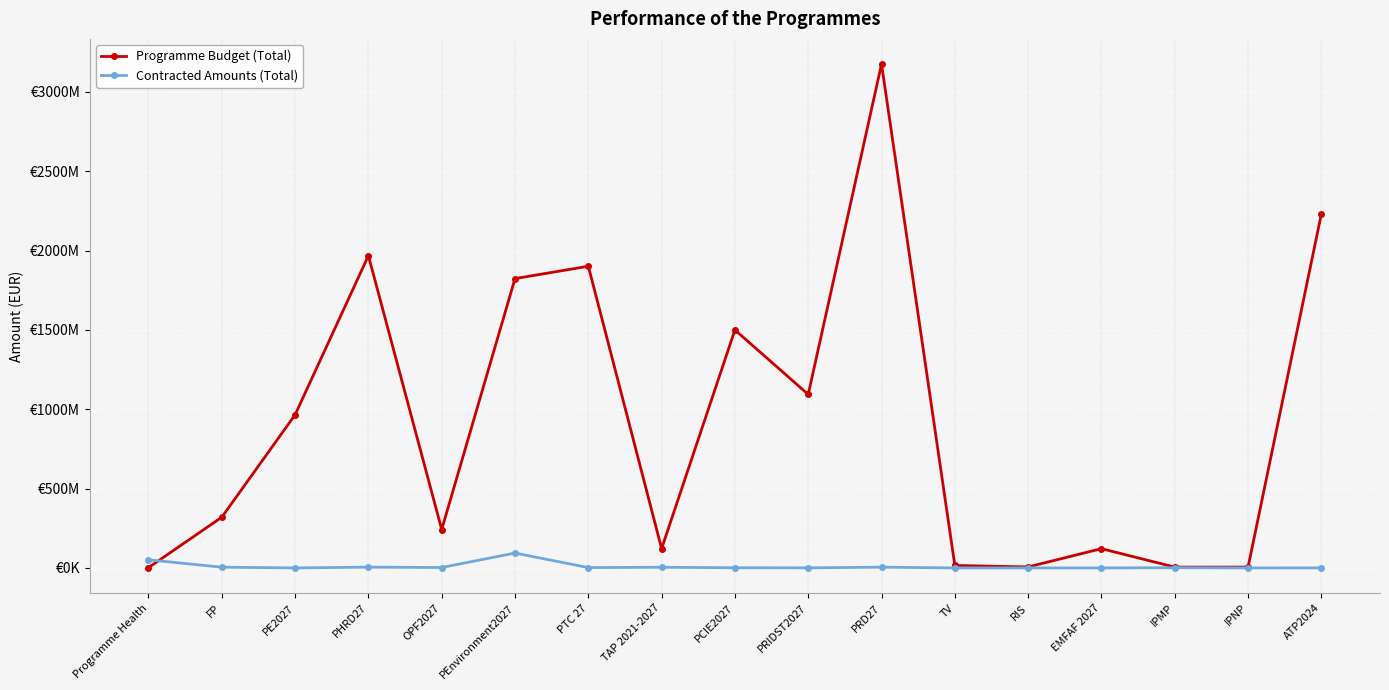

Which series changed the most between PE2027 and TV?

Programme Budget (Total)